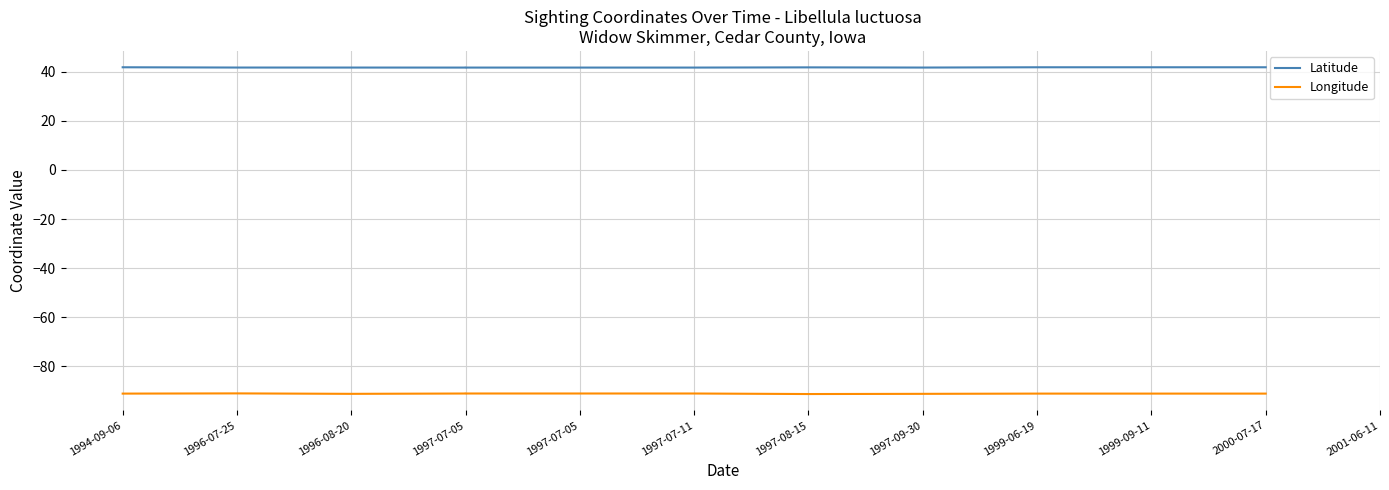

What are all the series names shown in the legend?

Latitude, Longitude